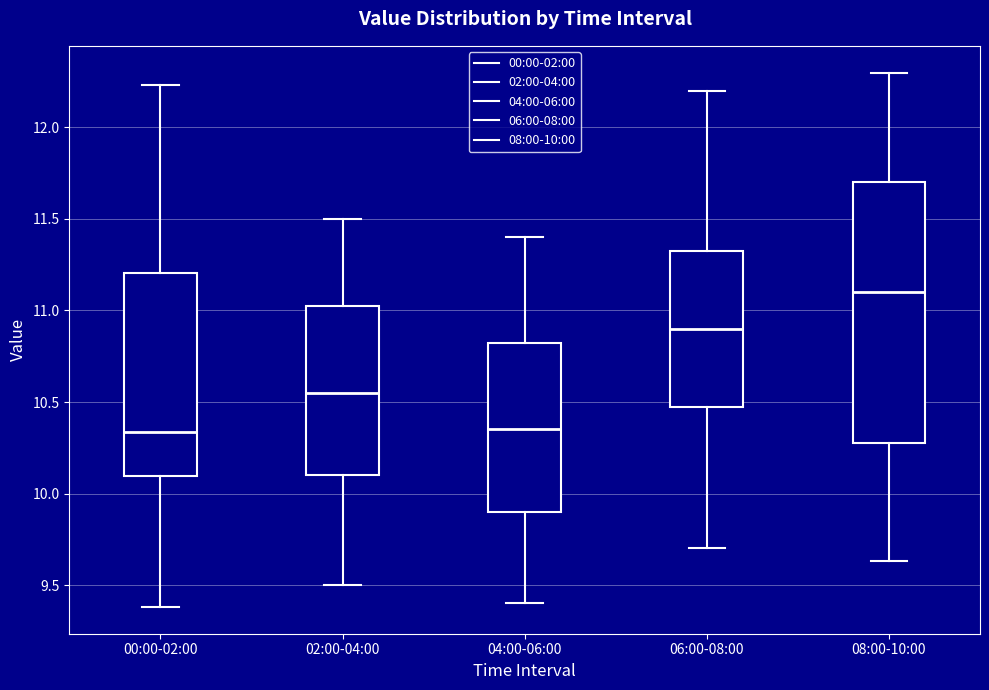

Where does the median line of the box for 08:00-10:00 sit on the y-axis? The values are not printed on the chart, so give them approximately, as read against the axis.

11.10